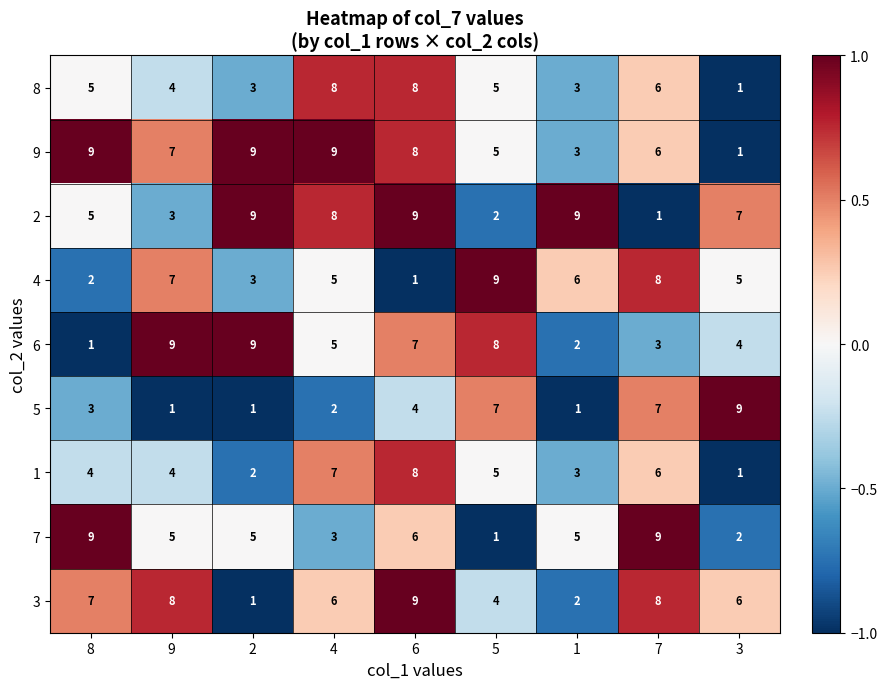

How many data points does each series have?

9